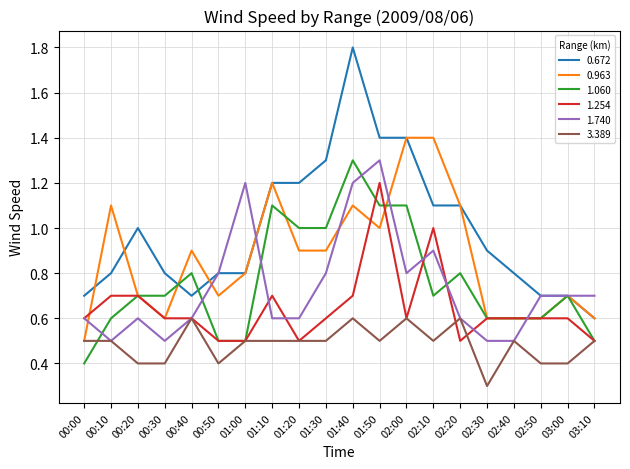

Which series changed the most between 01:00 and 02:40?

1.740